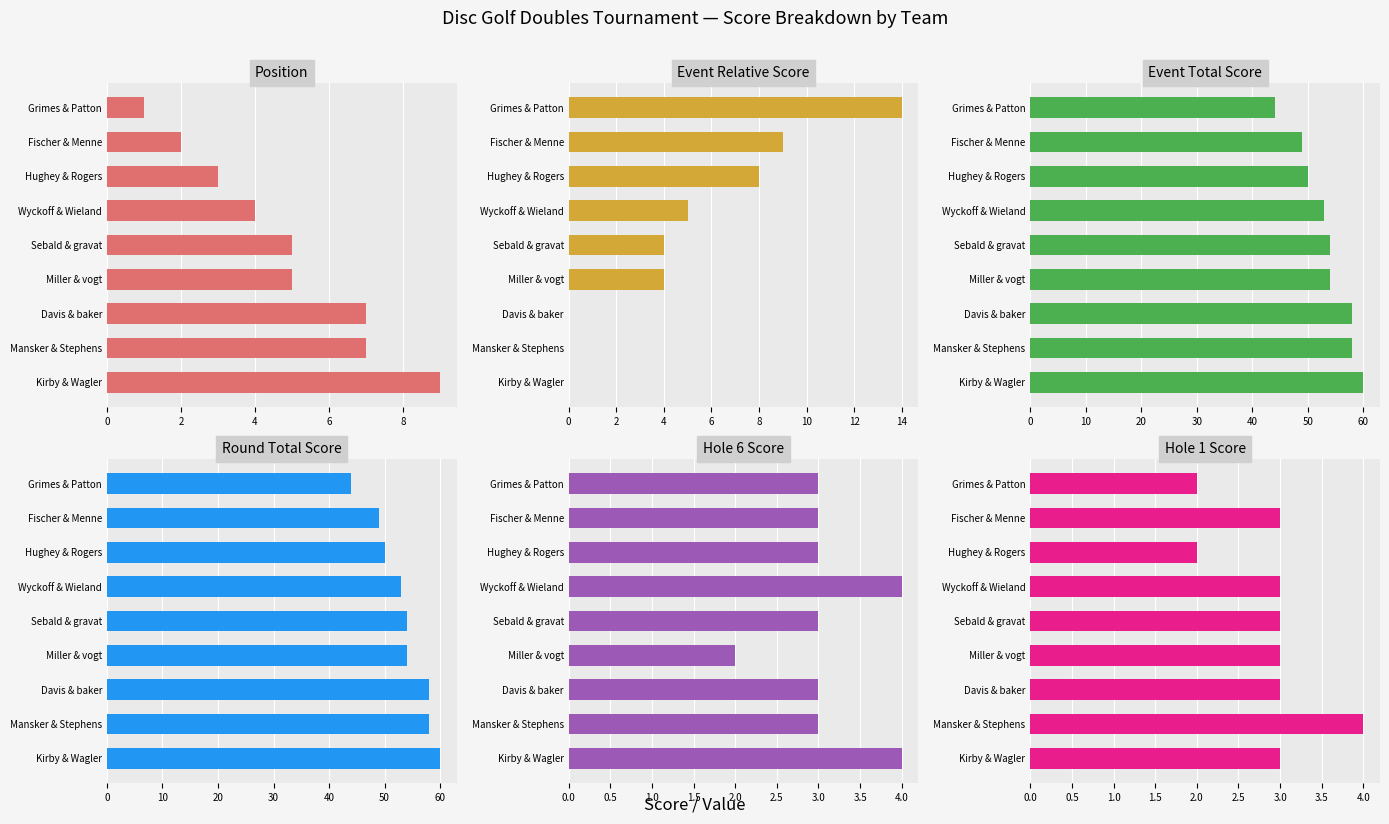

What is the average value of the Event Relative Score series?

5